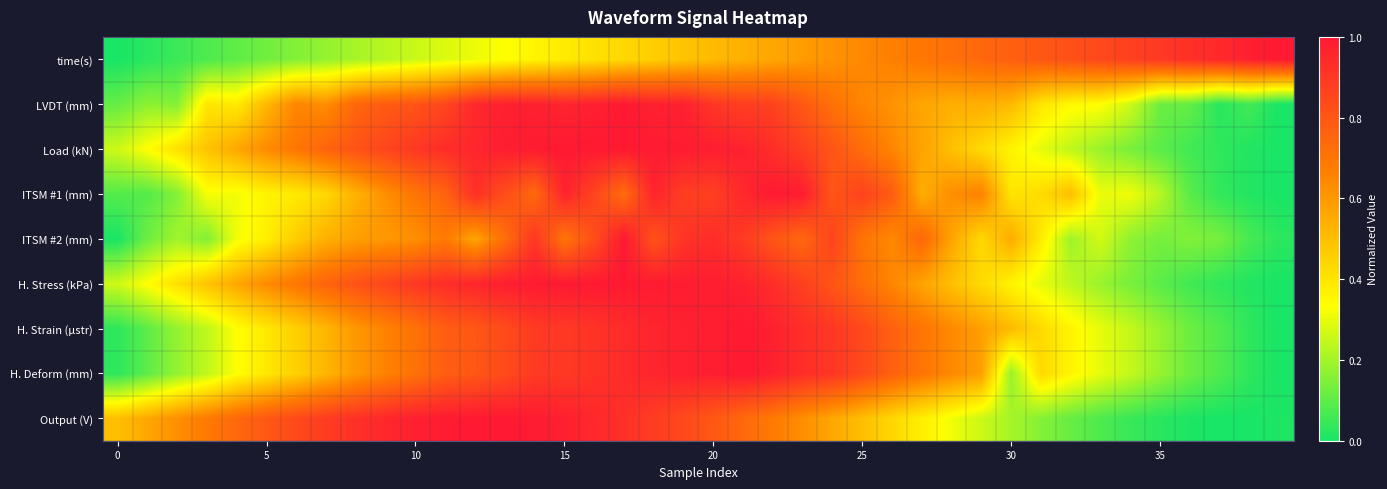

Which series has the largest range (max minus min)?

time(s)